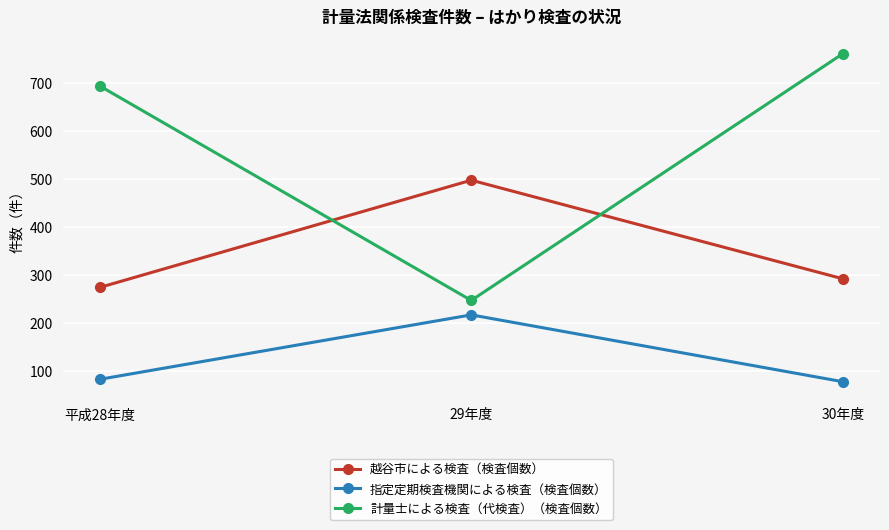

At 29年度, list the series in order from smallest to largest.

指定定期検査機関による検査（検査個数）, 計量士による検査（代検査）（検査個数）, 越谷市による検査（検査個数）